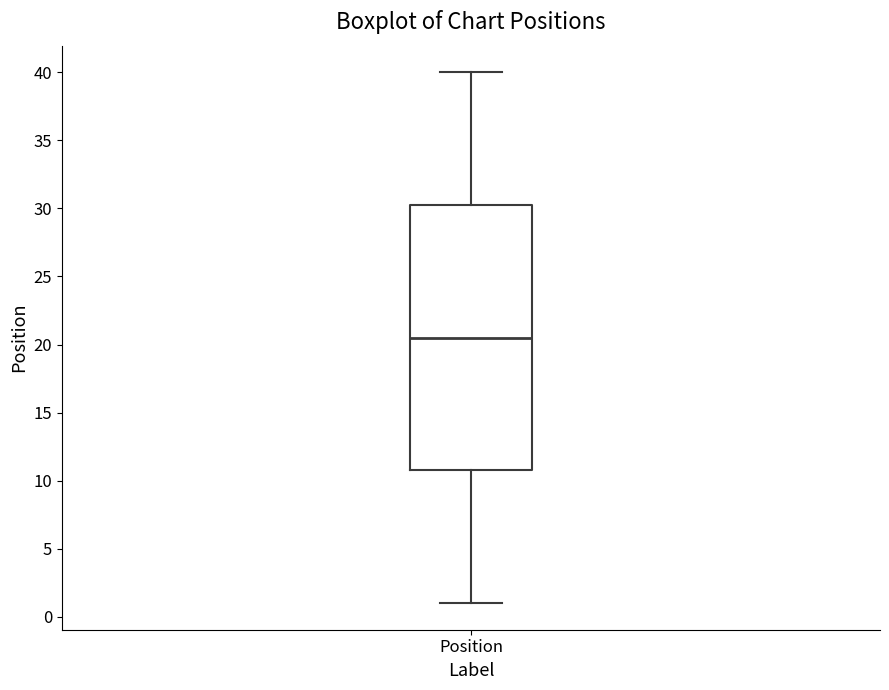

Where does the median line of the box for Position sit on the y-axis? The values are not printed on the chart, so give them approximately, as read against the axis.

20.5